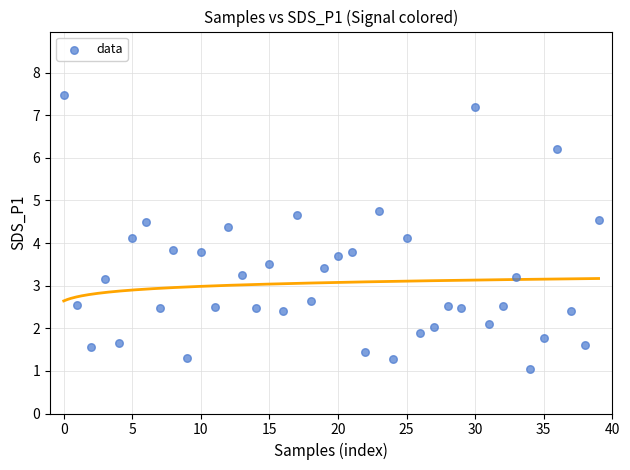

How many points are shown in the scatter plot?

40